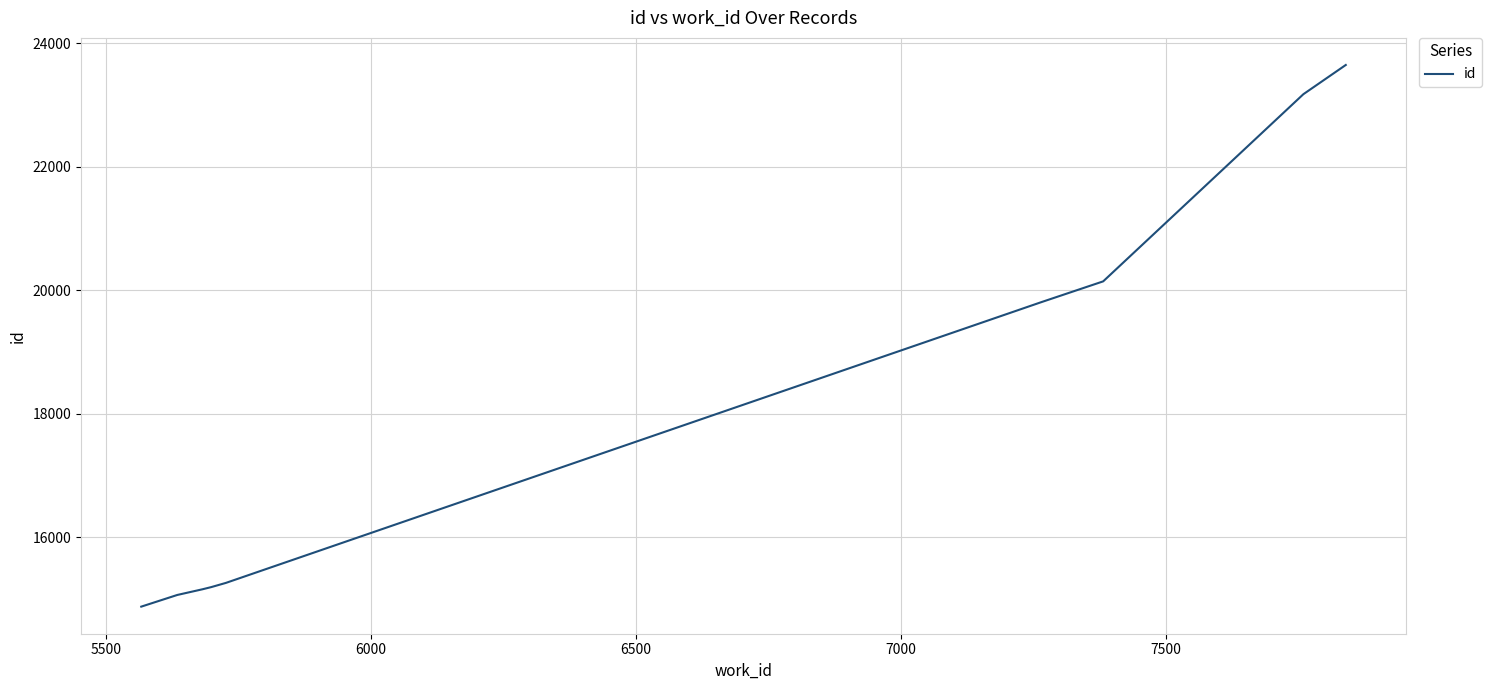

What is the greatest value displayed?

23646